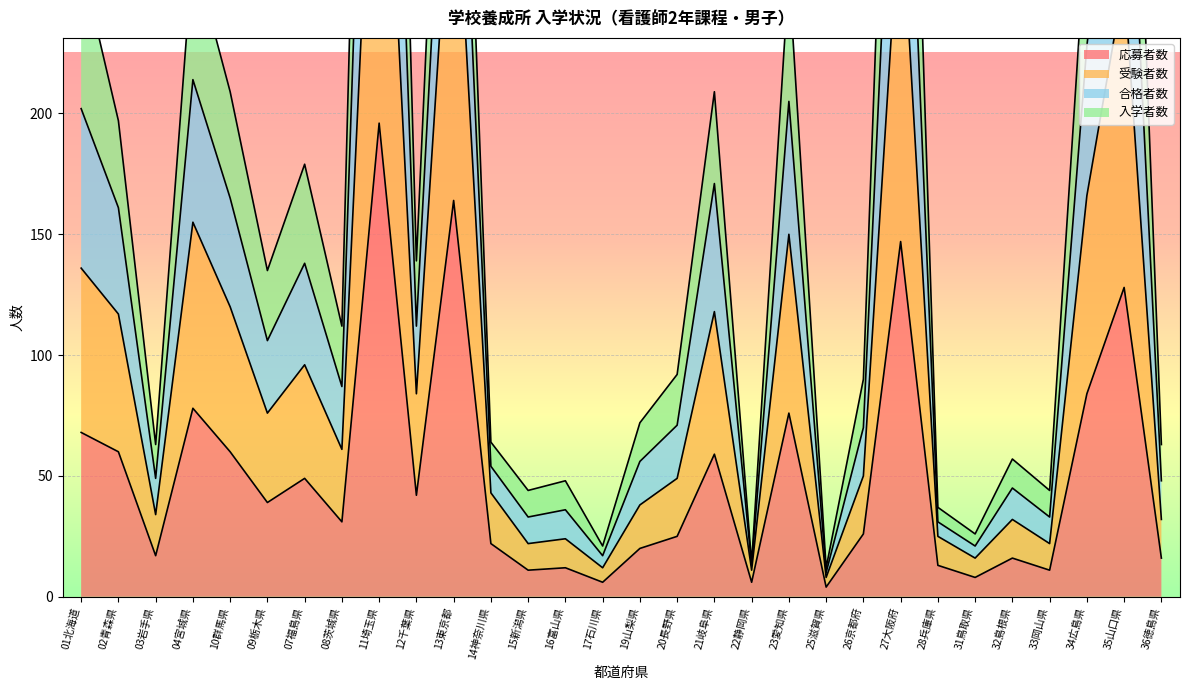

Reading left to right, list all the values displayed in this chart.

応募者数: 68	60	17	78	60	39	49	31	196	42	164	22	11	12	6	20	25	59	6	76	4	26	147	13	8	16	11	84	128	16
受験者数: 136	117	34	155	120	76	96	61	392	84	322	43	22	24	12	38	49	118	11	150	8	50	293	25	16	32	22	166	255	32
合格者数: 263	197	63	267	209	135	179	112	696	139	478	64	44	48	21	72	92	209	14	258	12	90	512	37	26	57	44	282	462	63
入学者数: 202	161	49	214	165	106	138	87	547	112	404	54	33	36	17	56	71	171	13	205	10	70	403	31	21	45	33	228	360	48